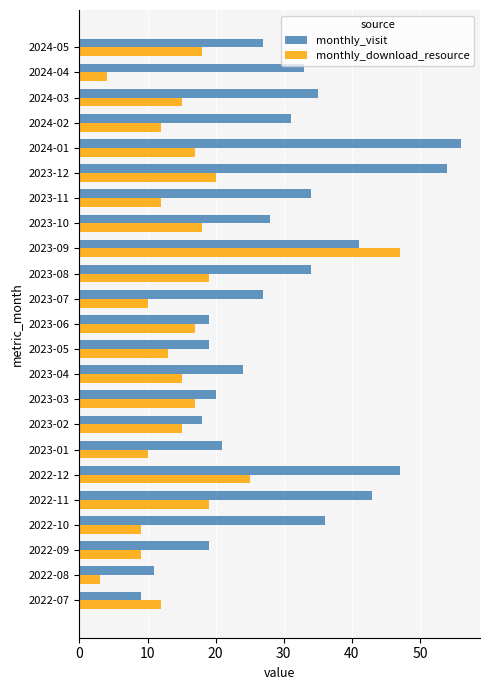

Rank the series by their average value, from lowest to highest.

monthly_download_resource, monthly_visit